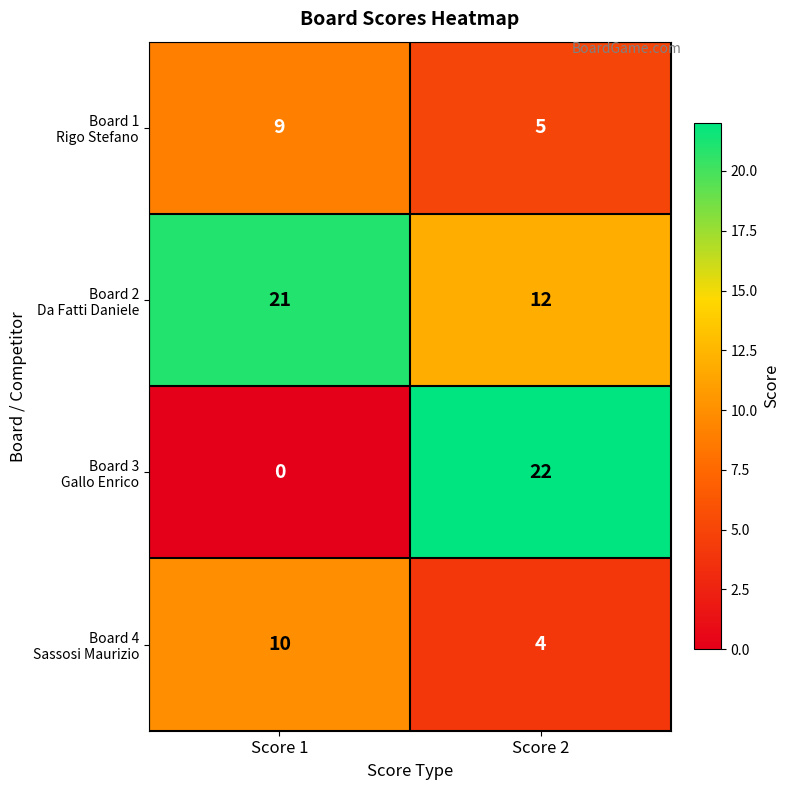

What is the greatest value displayed?

22